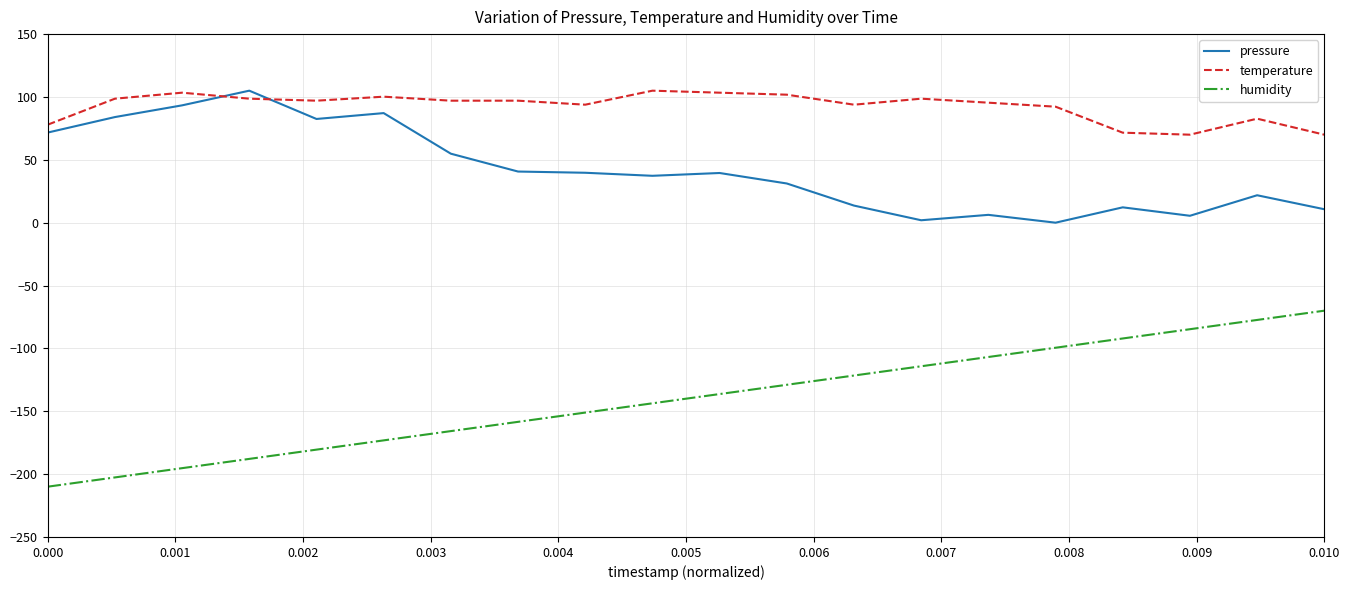

Which series has the largest range (max minus min)?

humidity